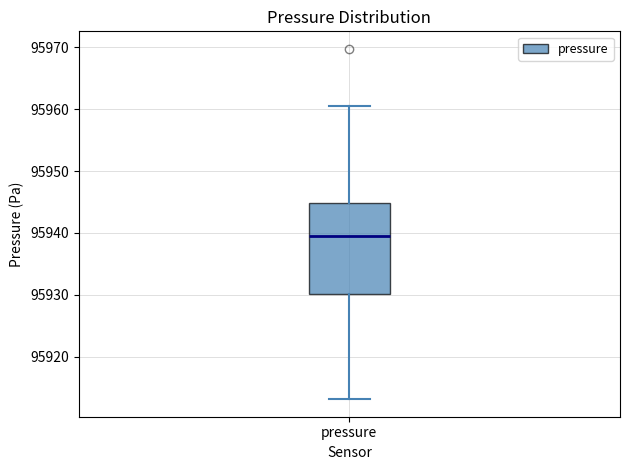

Read this box plot against the y-axis: the position of the median line, the range covered by the box, and the ends of both whiskers. The values are not printed on the chart, so give them approximately, as read against the axis.

median 95940, box 95930 to 95945, whiskers 95913 to 95961